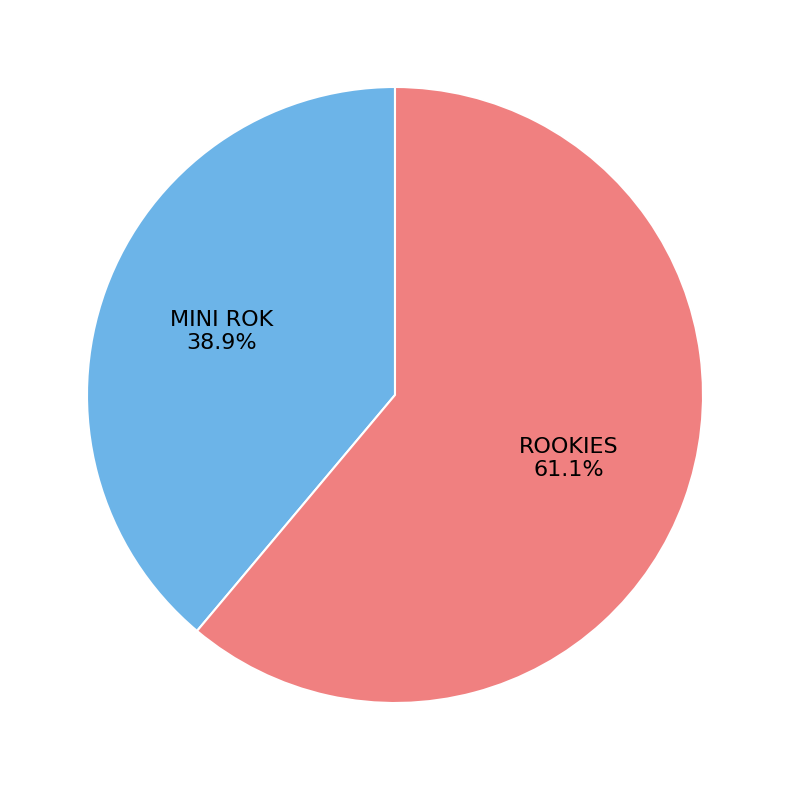

What percentage is the ROOKIES slice, to the nearest percent?

61%